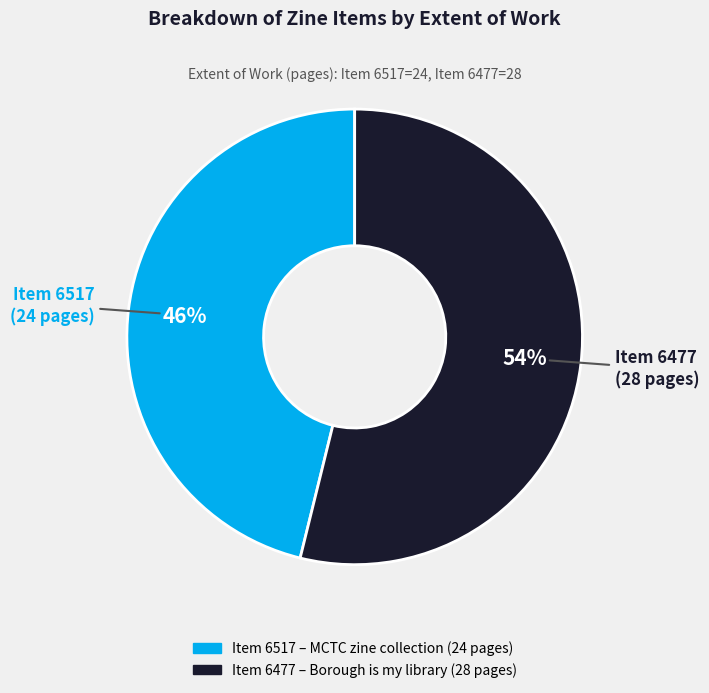

Is there any slice that represents more than half of the pie?

Yes